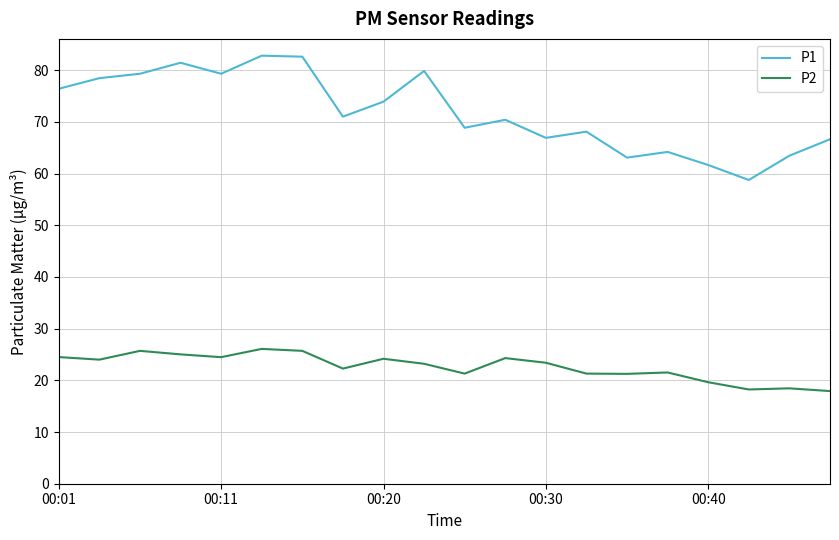

List the series in order of their overall mean, lowest first.

P2, P1